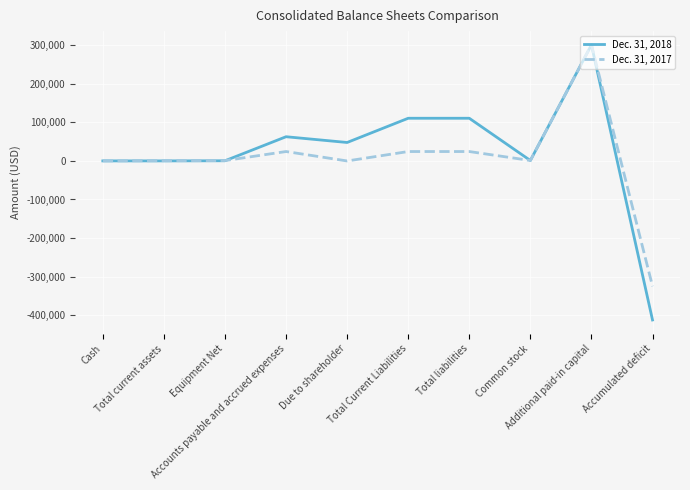

What is the minimum value shown in the chart?

-412631